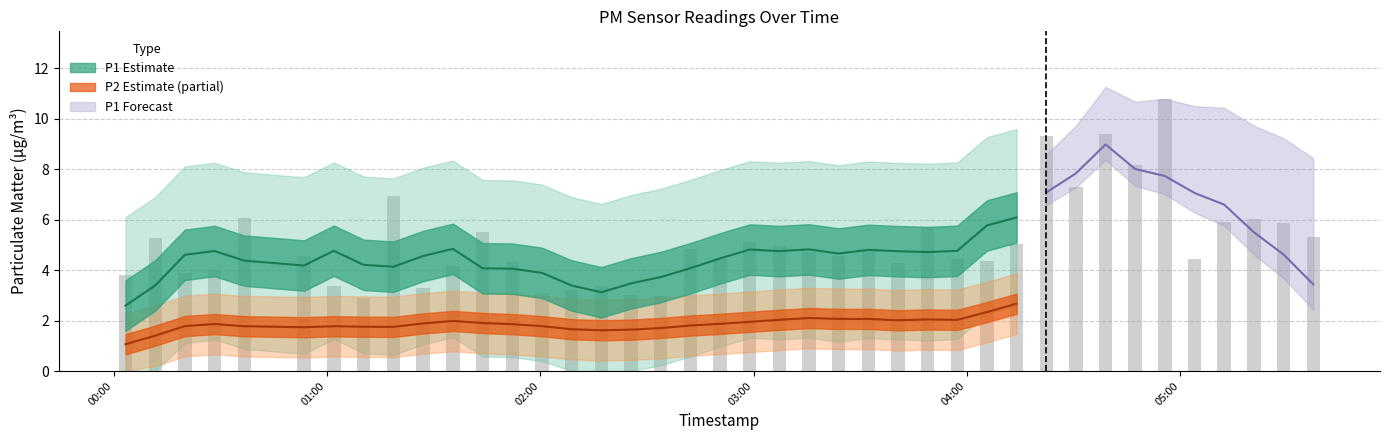

Where is the data nearest to the value 6?

2023-04-03T05:20:45